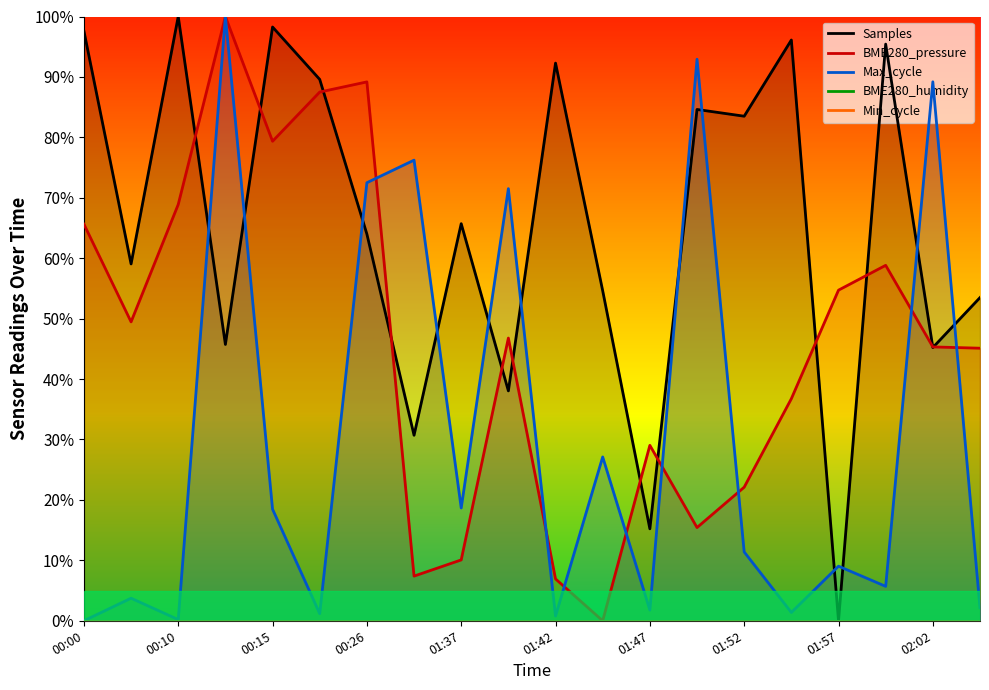

What is the maximum value for BME280_pressure?

100.0